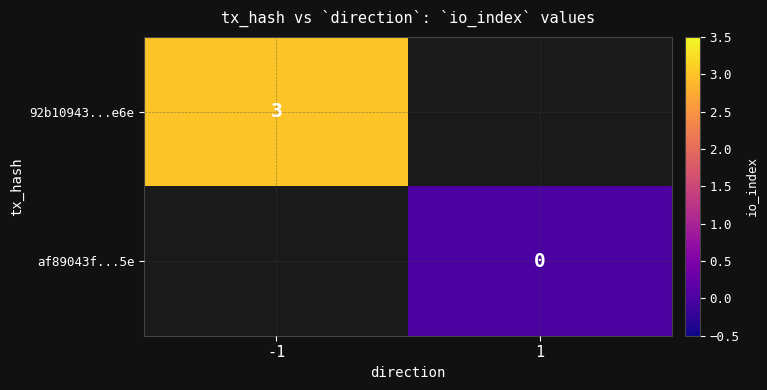

Is it true that 92b10943...e6e equals 3 at -1?

True